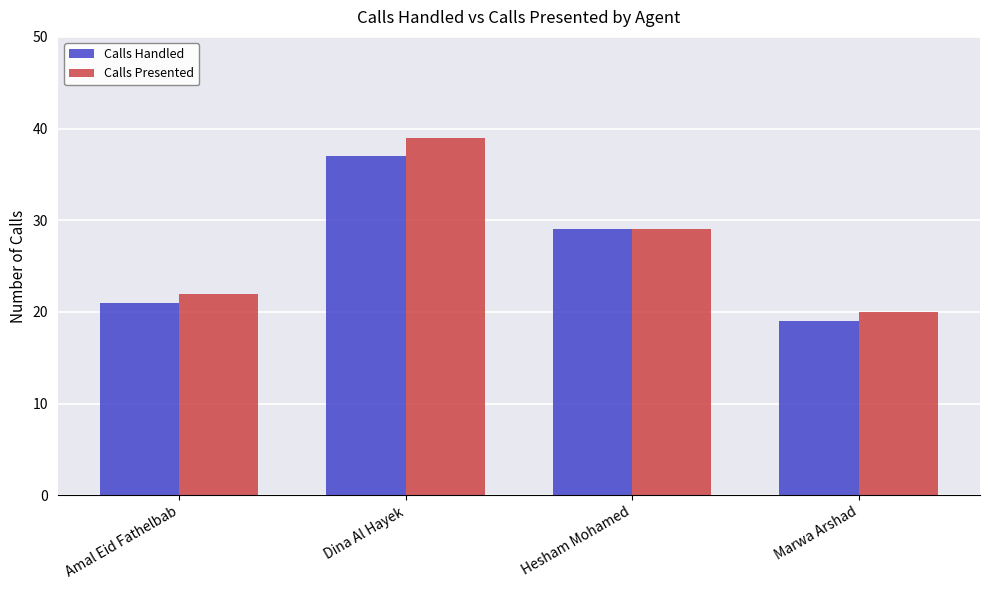

How many data points in Calls Handled are less than 29?

2